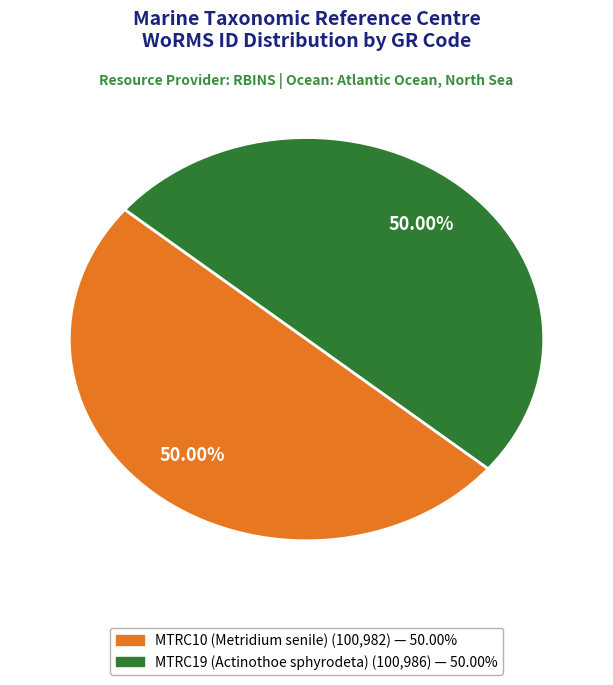

Approximately how many times larger is the value at MTRC10 (Metridium senile) compared to MTRC19 (Actinothoe sphyrodeta)?

1.0